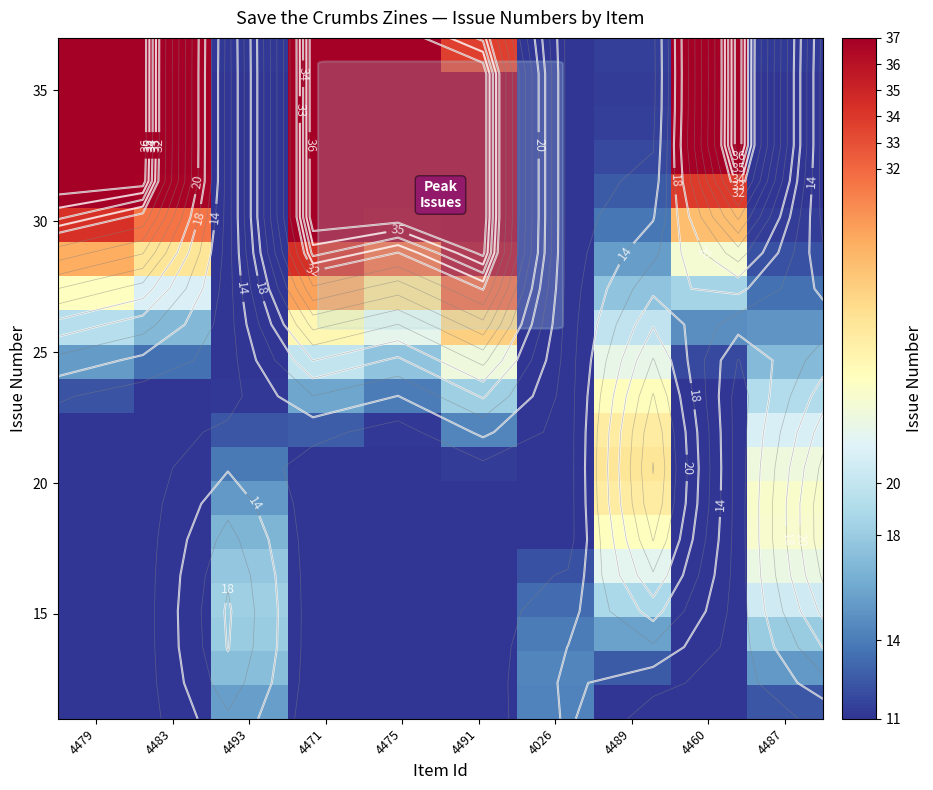

Which label corresponds to the smallest value in the chart?

4479